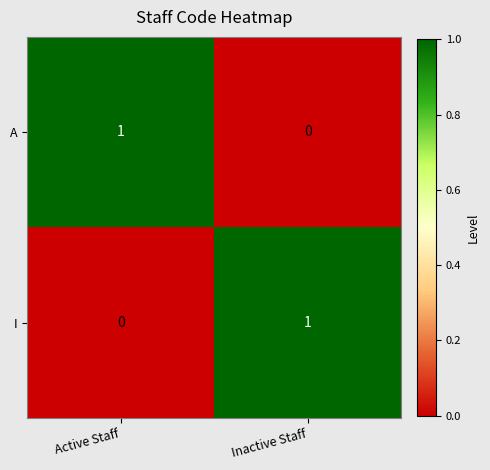

What is the maximum value shown in the chart?

1